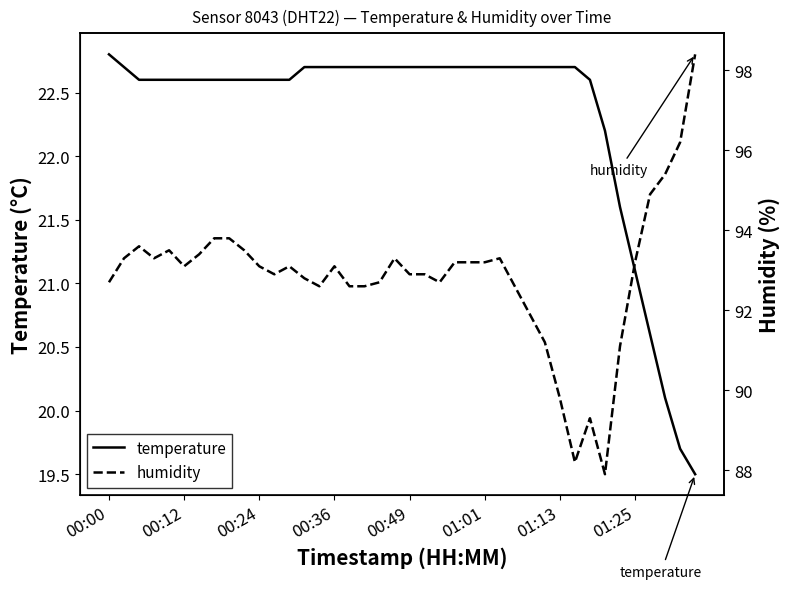

What is the approximate value of temperature at 00:12?

22.6